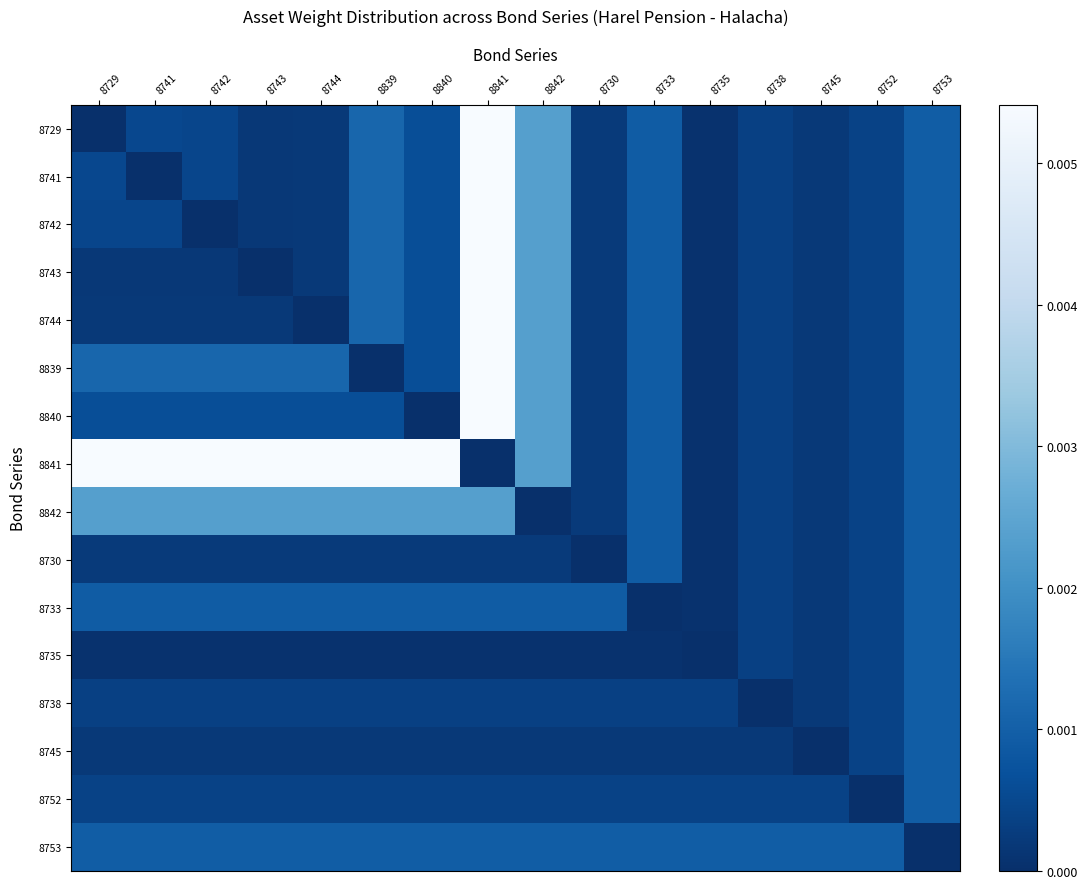

At how many categories does at least one series exceed 0?

16